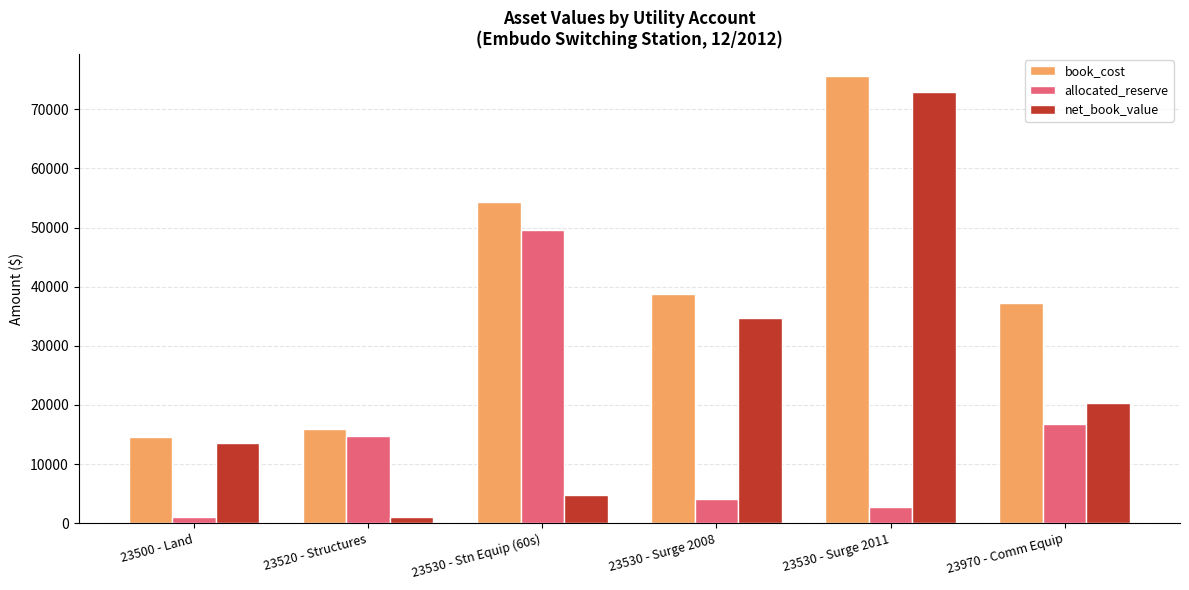

At which label does net_book_value first exceed 20327?

23530 - Surge 2008